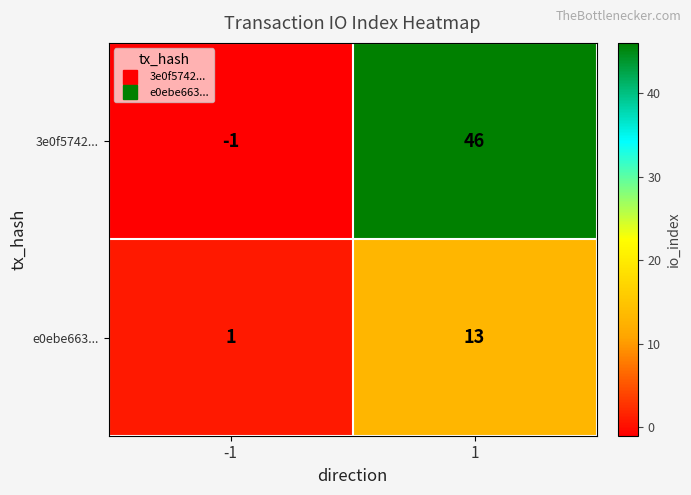

The e0ebe663... series shows 1 at -1. True or false?

True